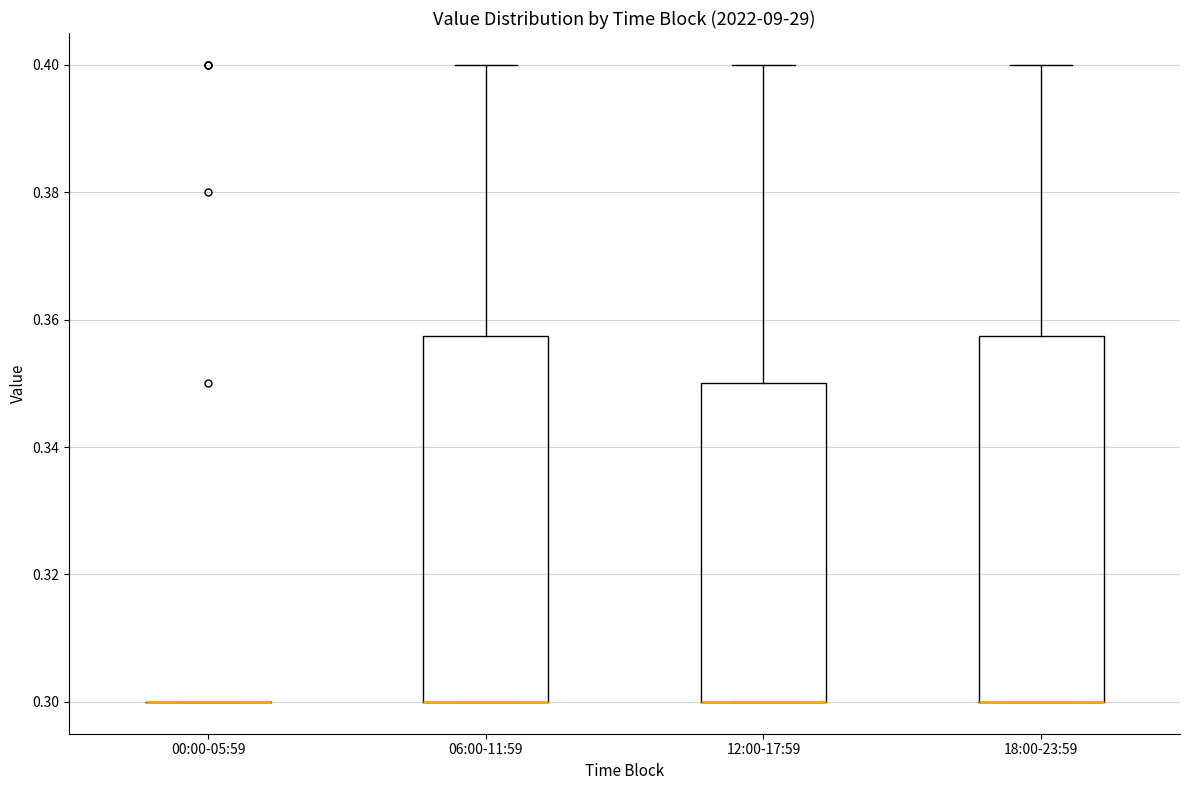

Reading left to right, transcribe this box plot: for each box, give where its median line is, the range the box spans, and where its two whiskers end, as read against the y-axis. The values are not printed on the chart, so give them approximately, as read against the axis.

00:00-05:59: box collapsed to a line at 0.300, whiskers 0.300 to 0.300
06:00-11:59: median 0.300 (drawn on the box's lower edge), box 0.300 to 0.358, whiskers 0.300 to 0.400
12:00-17:59: median 0.300 (drawn on the box's lower edge), box 0.300 to 0.350, whiskers 0.300 to 0.400
18:00-23:59: median 0.300 (drawn on the box's lower edge), box 0.300 to 0.358, whiskers 0.300 to 0.400